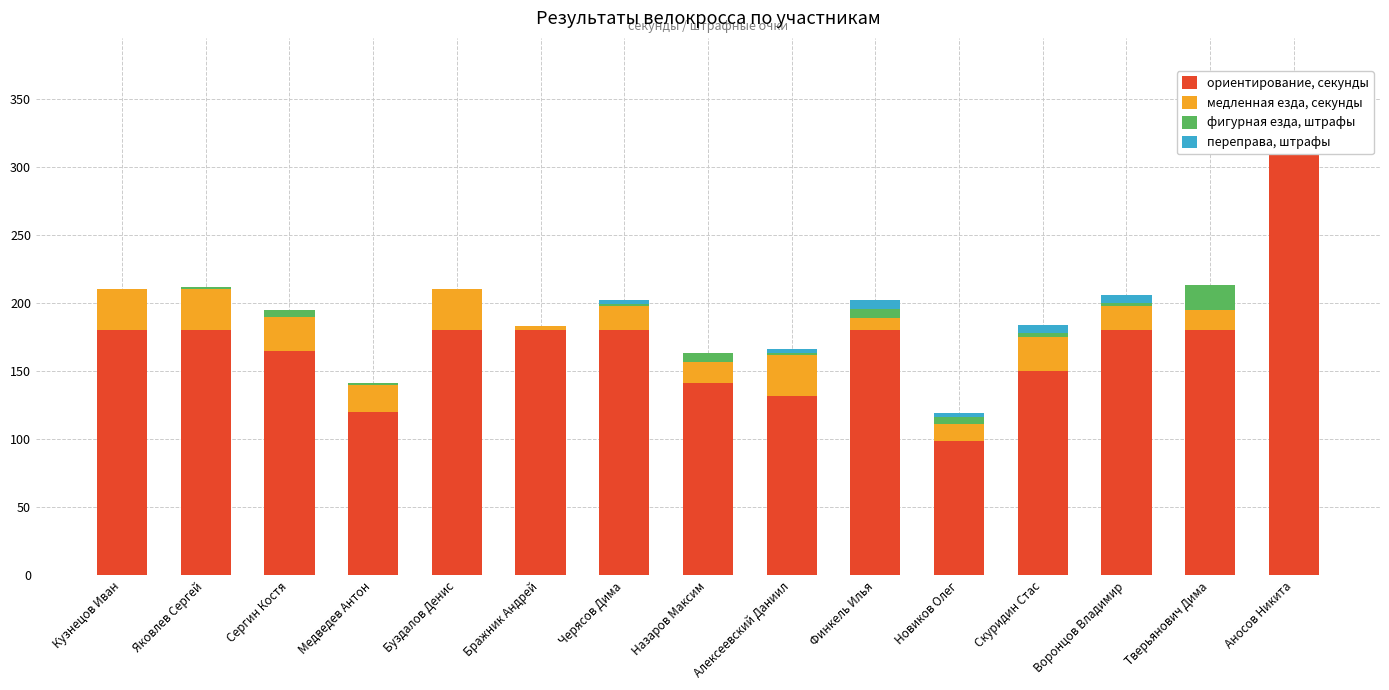

Which series has the largest range (max minus min)?

ориентирование, секунды